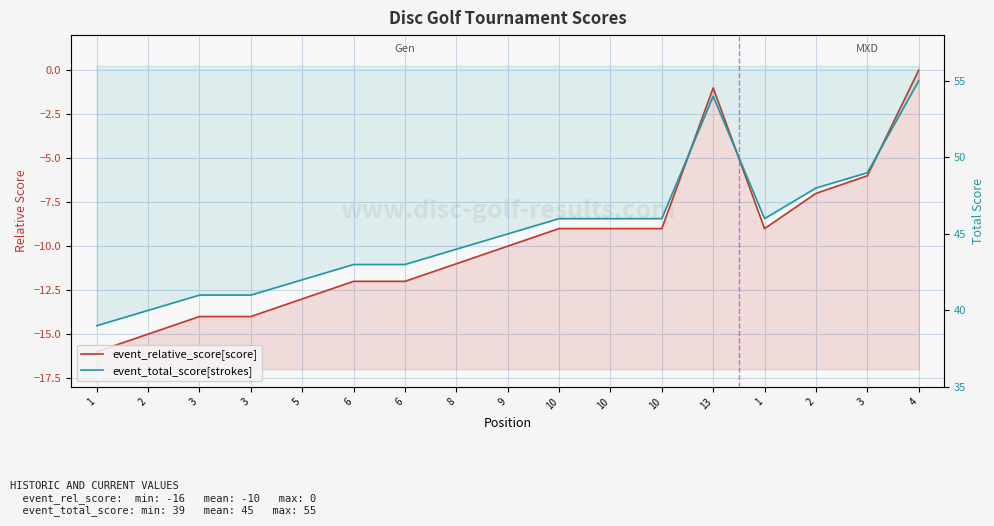

Where does the event_total_score[strokes] series first go above 45?

10